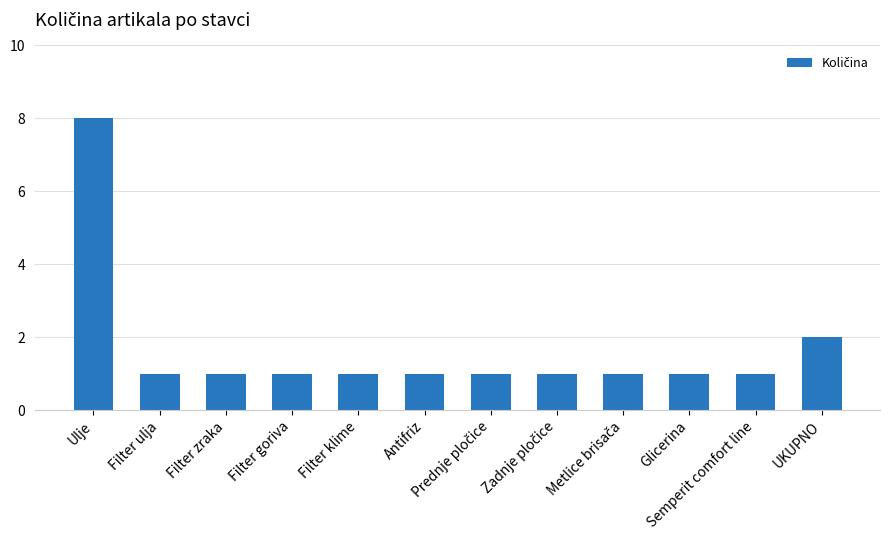

Are the bars grouped side by side (vs. stacked)?

No